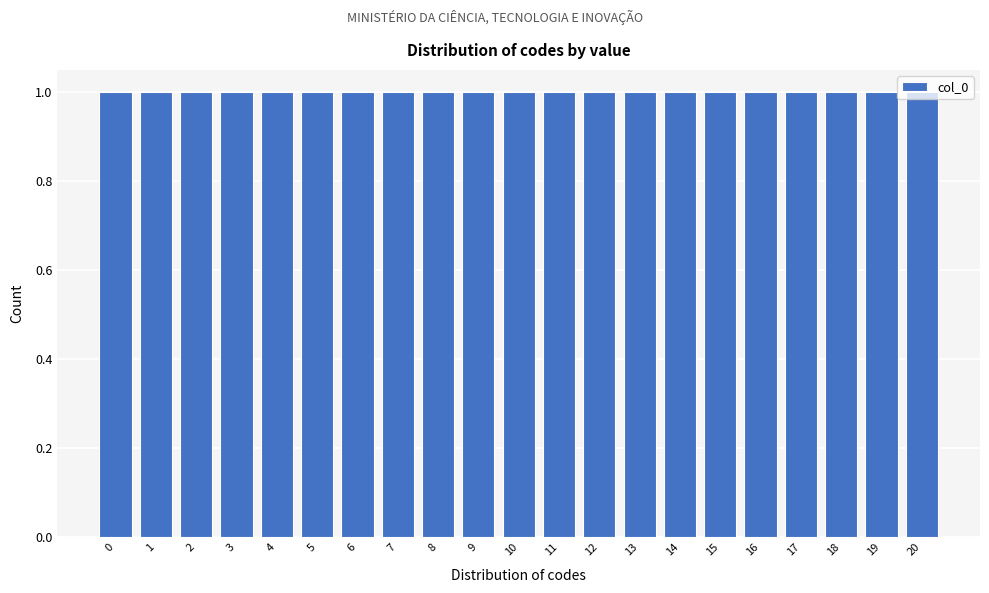

Reading left to right, transcribe this chart: for each bar, give the range it covers on the x-axis and its height. The values are not printed on the chart, so give them approximately, as read against the axis.

-0.5 to 0.5: 1
0.5 to 1.5: 1
1.5 to 2.5: 1
2.5 to 3.5: 1
3.5 to 4.5: 1
4.5 to 5.5: 1
5.5 to 6.5: 1
6.5 to 7.5: 1
7.5 to 8.5: 1
8.5 to 9.5: 1
9.5 to 10.5: 1
10.5 to 11.5: 1
11.5 to 12.5: 1
12.5 to 13.5: 1
13.5 to 14.5: 1
14.5 to 15.5: 1
15.5 to 16.5: 1
16.5 to 17.5: 1
17.5 to 18.5: 1
18.5 to 19.5: 1
19.5 to 20.5: 1